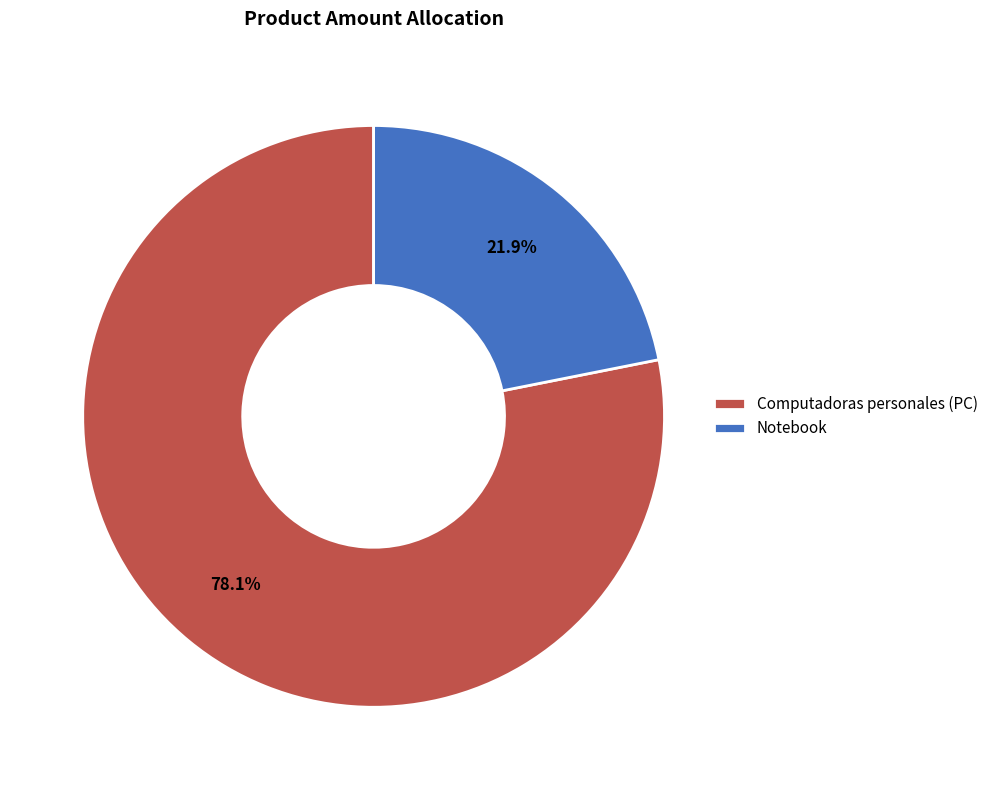

Does Computadoras personales (PC) represent more than half of the total?

Yes